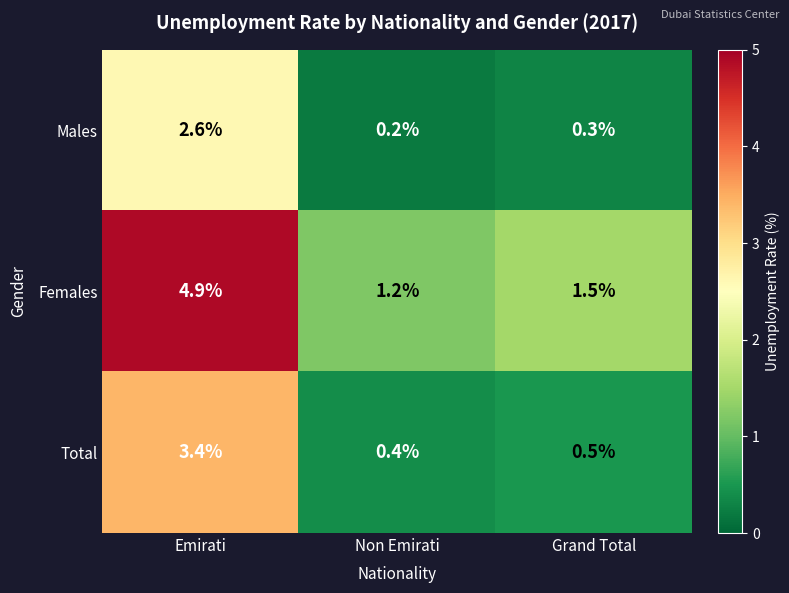

At which label does Females reach its minimum?

Non Emirati